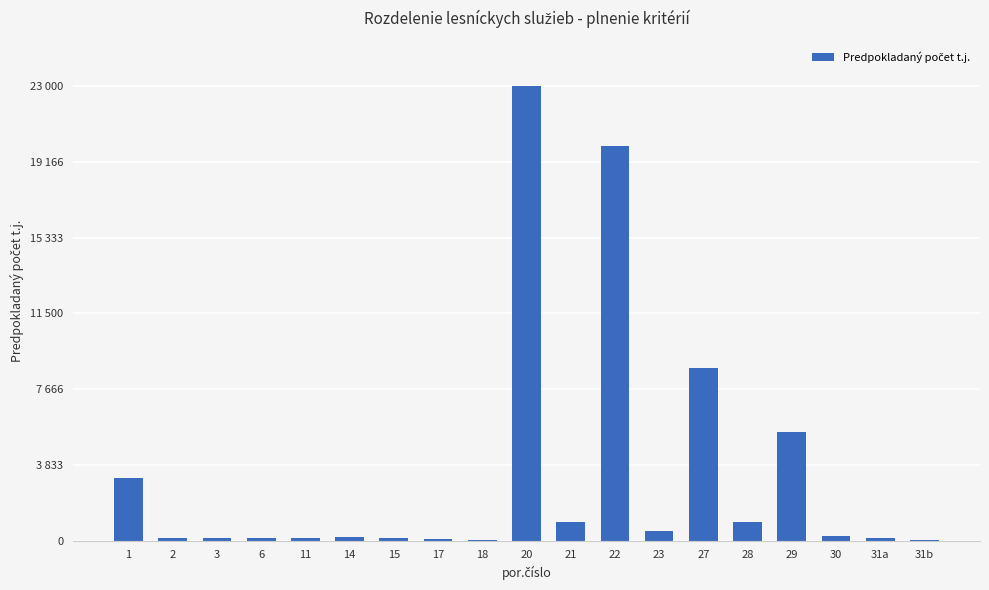

What is the approximate value at 20, to the nearest 100?

23000